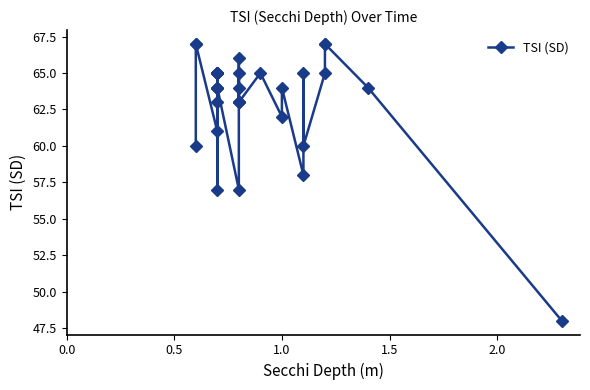

What is the greatest value displayed?

67